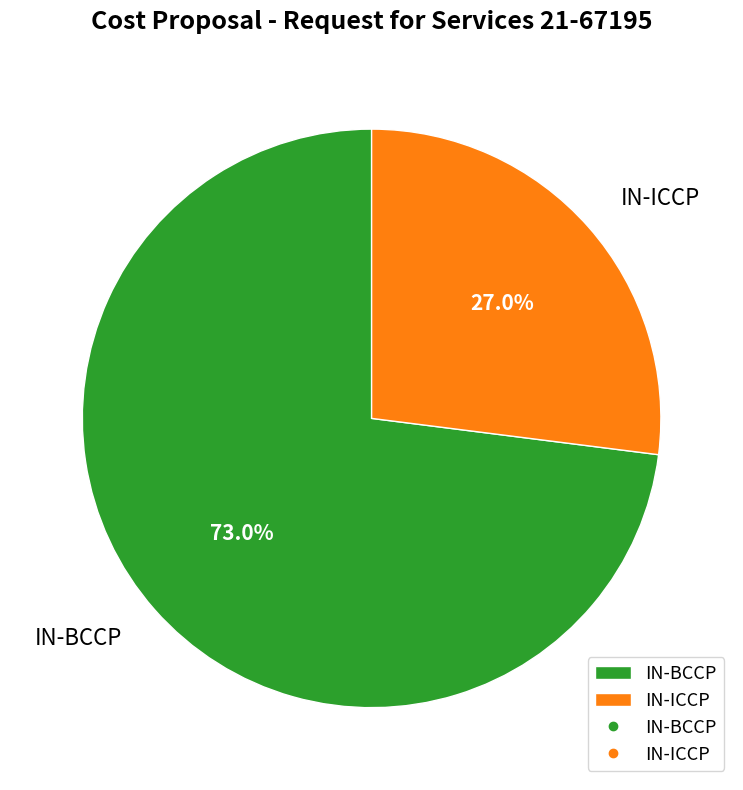

To the nearest percent, what portion does IN-ICCP represent?

27%